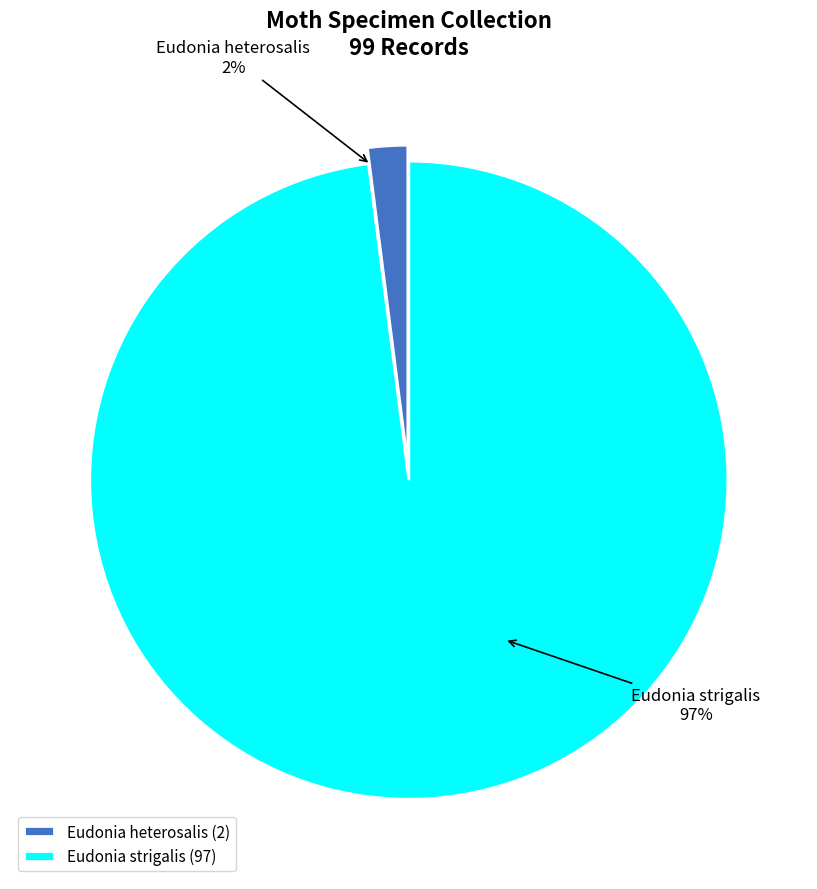

To the nearest percent, what is the combined percentage of Eudonia strigalis and Eudonia heterosalis?

100%